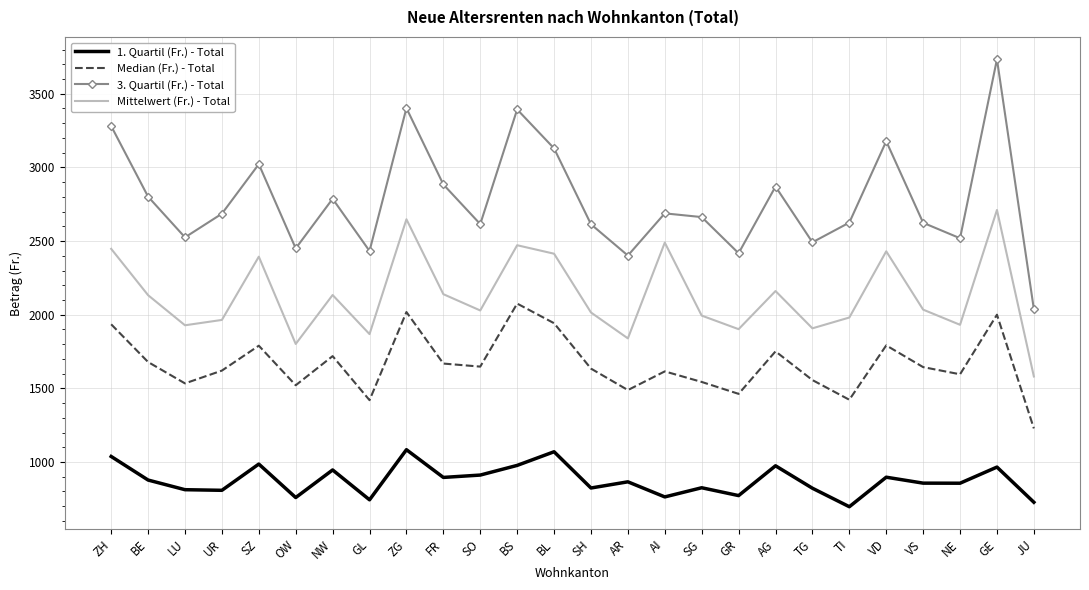

How many values in the Median (Fr.) - Total series exceed 1644?

13